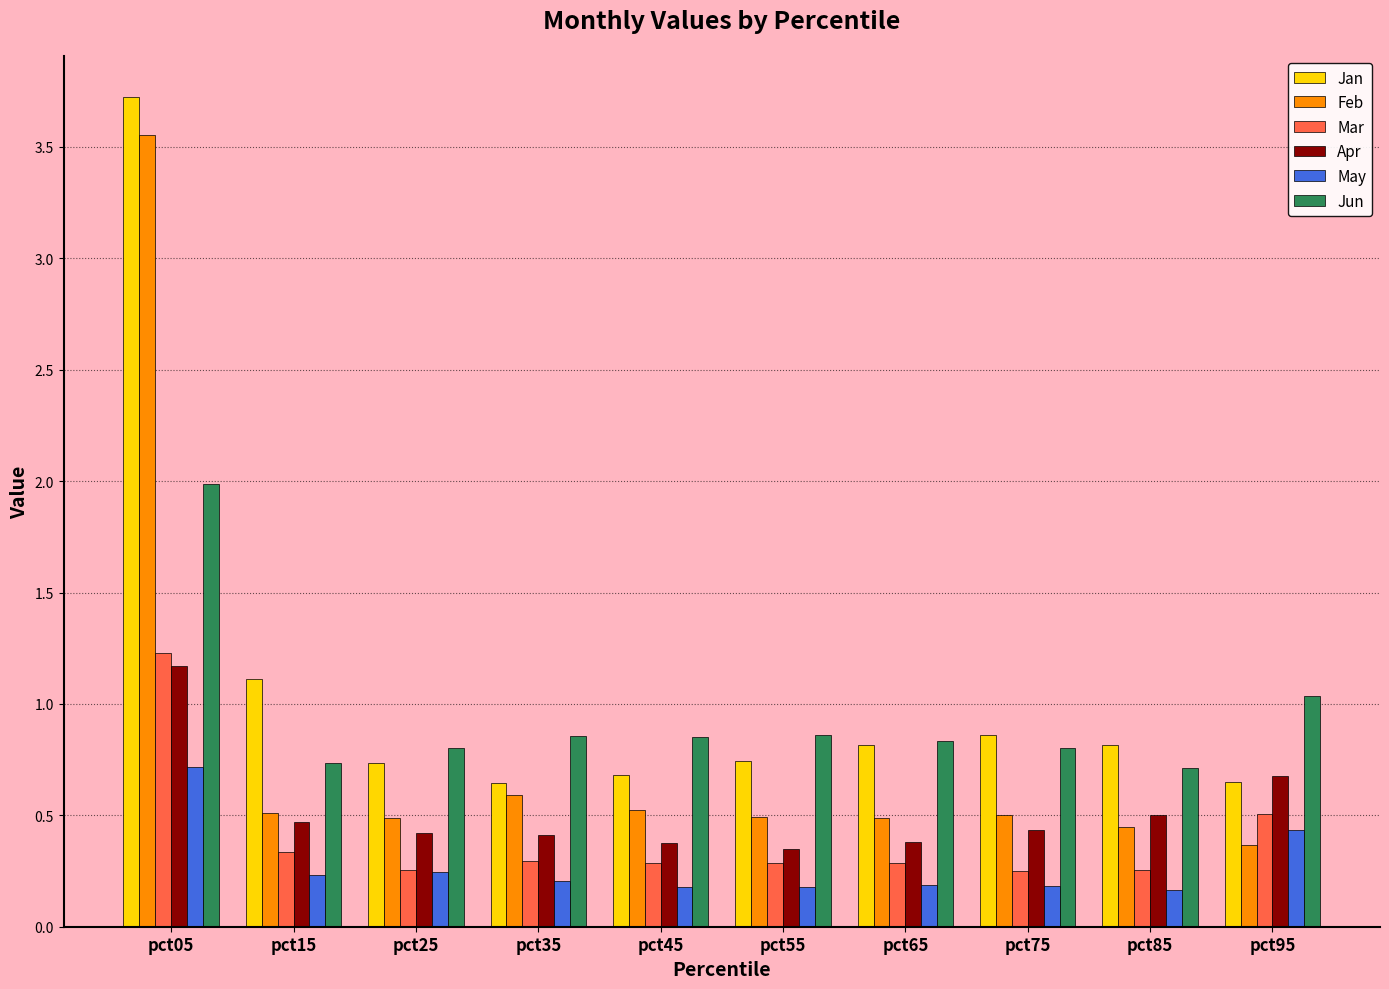

What is the maximum value for Apr?

1.2